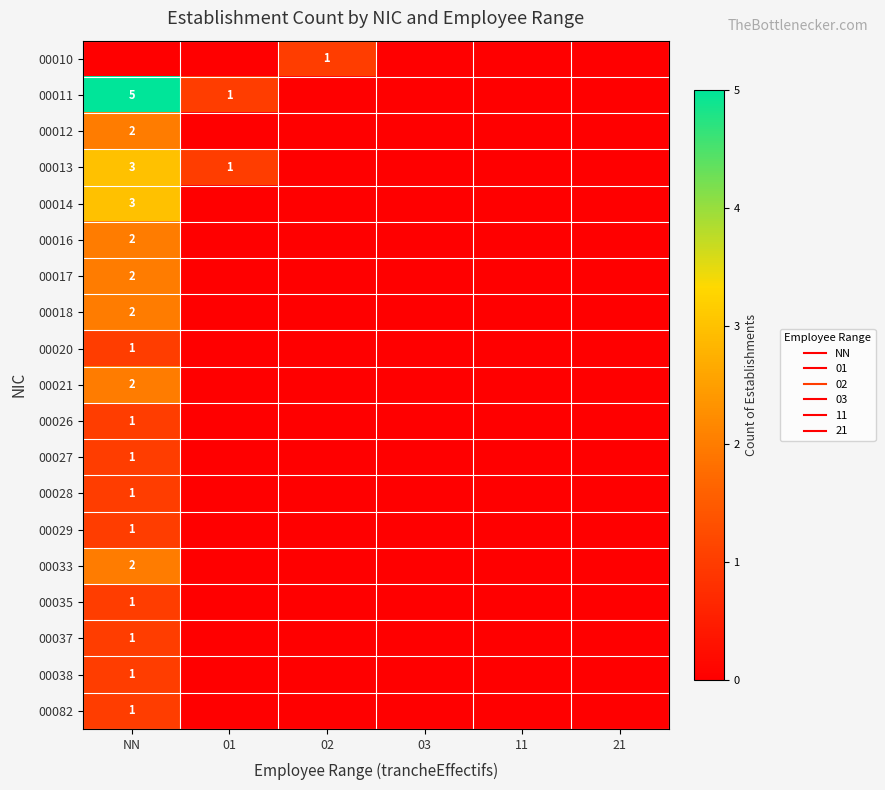

Which series has the largest total across all categories?

00011